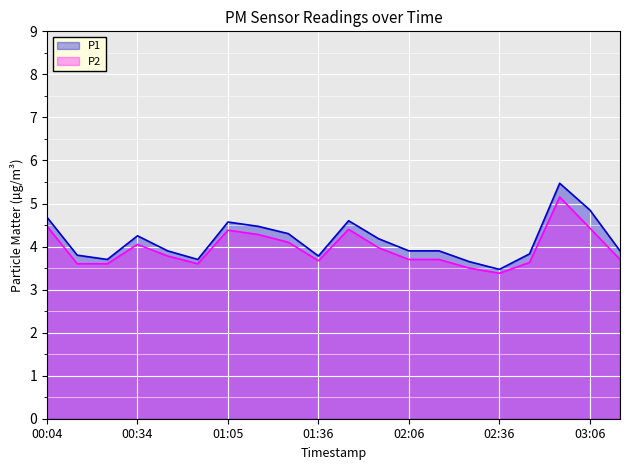

Reading left to right, list all the values displayed in this chart.

P1: 4.7	3.8	3.7	4.2	3.9	3.7	4.6	4.5	4.3	3.8	4.6	4.2	3.9	3.9	3.6	3.5	3.8	5.5	4.8	3.9
P2: 4.5	3.6	3.6	4.0	3.8	3.6	4.4	4.3	4.1	3.7	4.4	4.0	3.7	3.7	3.5	3.4	3.6	5.2	4.4	3.7